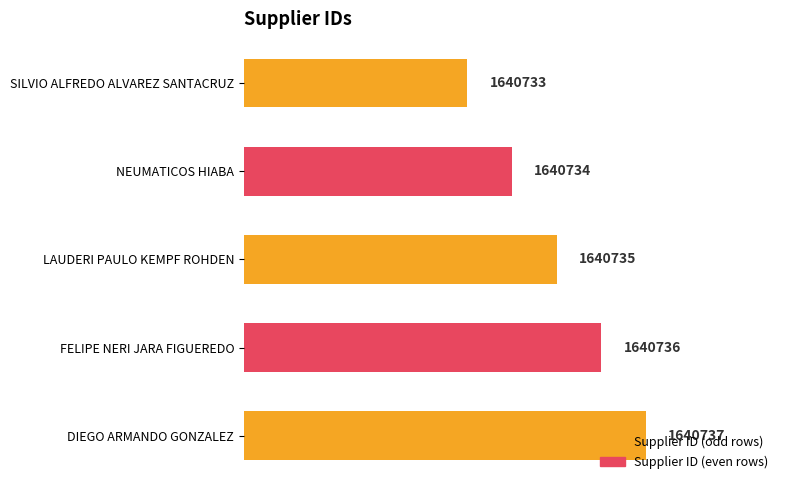

Are the bars horizontal?

Yes